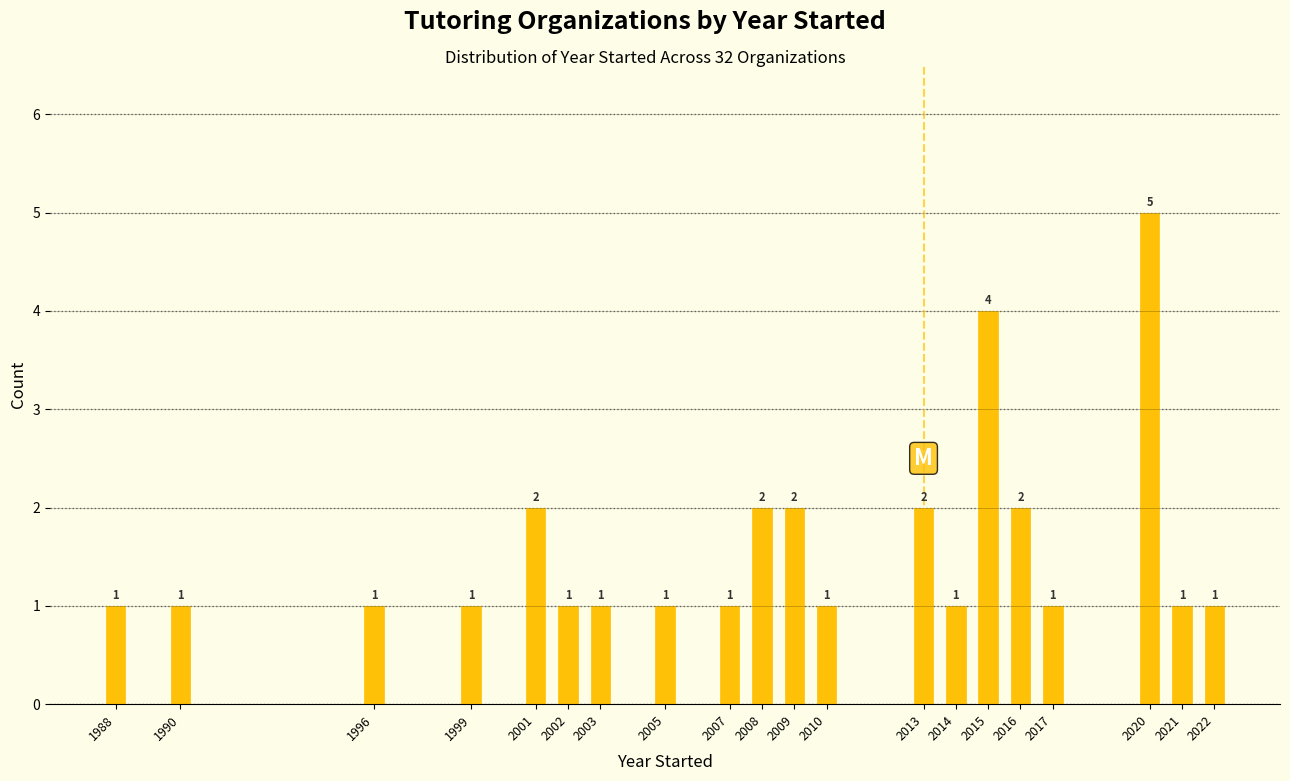

Reading left to right, what are all the values shown in this chart?

1	1	1	1	2	1	1	1	1	2	2	1	2	1	4	2	1	5	1	1